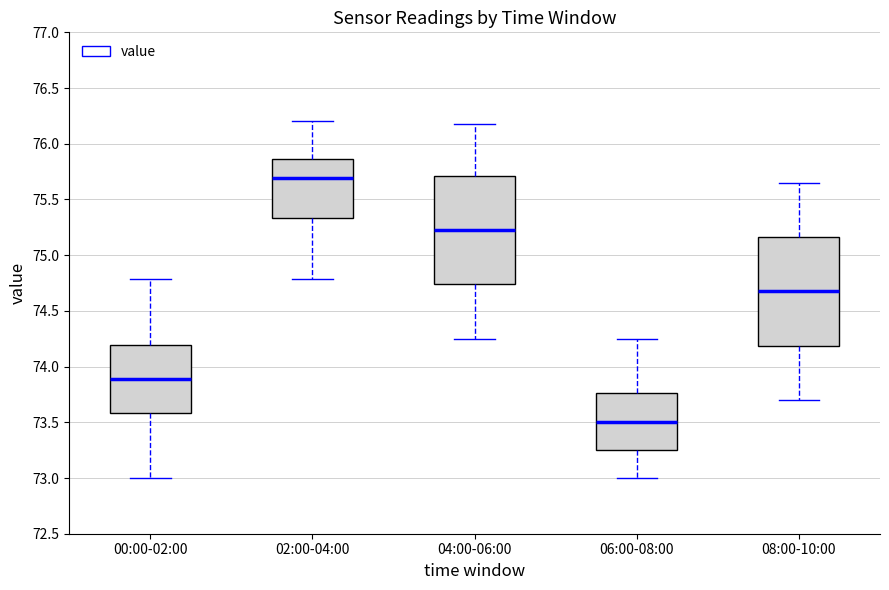

Reading left to right, read every box against the y-axis: the position of its median line, the range the box covers, and the ends of its whiskers. The values are not printed on the chart, so give them approximately, as read against the axis.

00:00-02:00: median 73.90, box 73.60 to 74.20, whiskers 73.00 to 74.80
02:00-04:00: median 75.70, box 75.35 to 75.85, whiskers 74.80 to 76.20
04:00-06:00: median 75.25, box 74.75 to 75.70, whiskers 74.25 to 76.20
06:00-08:00: median 73.50, box 73.25 to 73.75, whiskers 73.00 to 74.25
08:00-10:00: median 74.70, box 74.20 to 75.15, whiskers 73.70 to 75.65